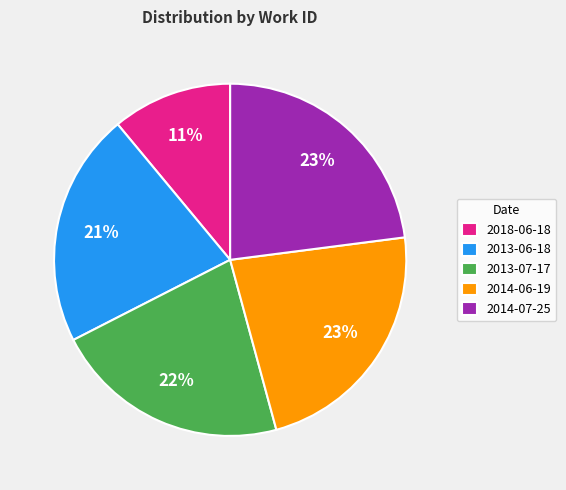

Is the sum of 2013-07-17 and 2014-06-19 greater than half?

No